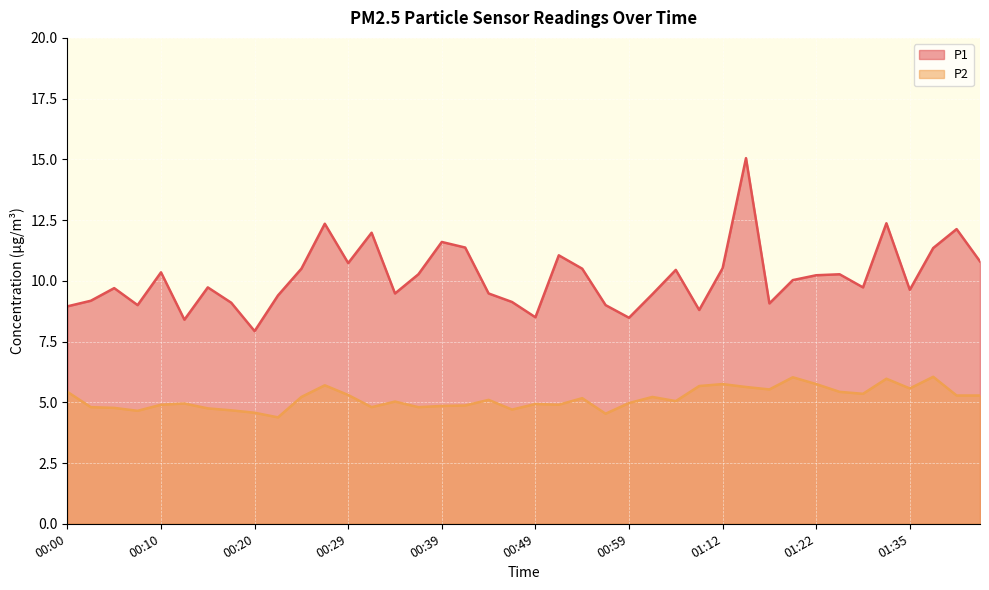

True or false: P2 has a value of 8.1 at 00:12.

False